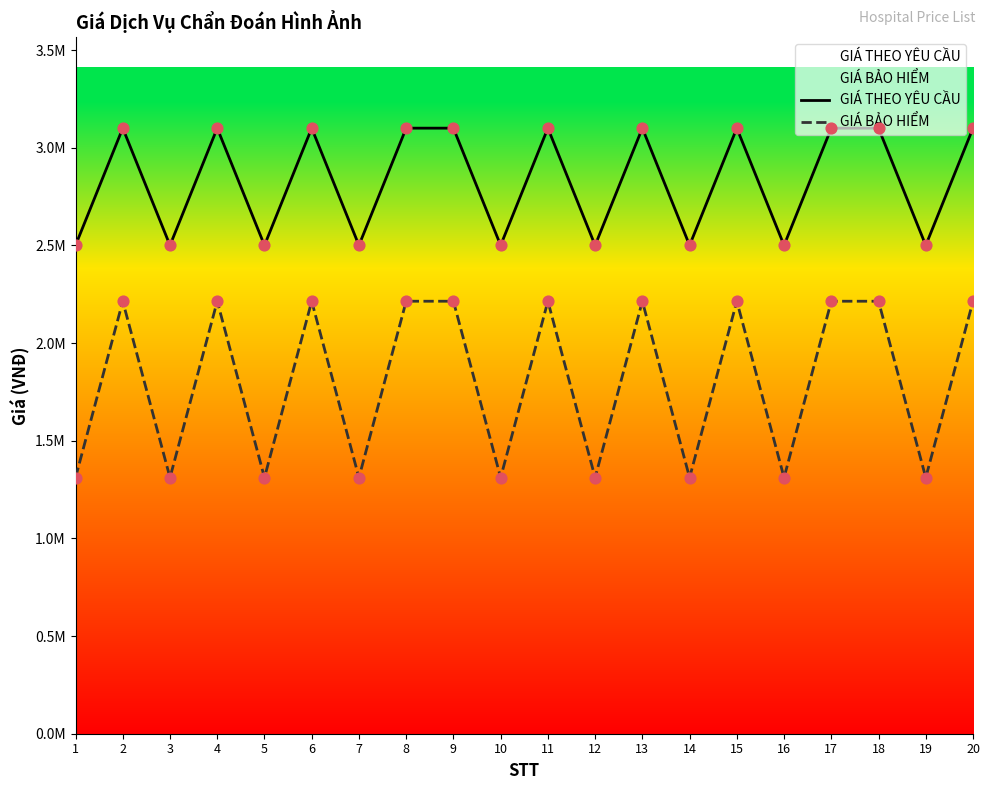

What is the total value across all series at 16?

3811000